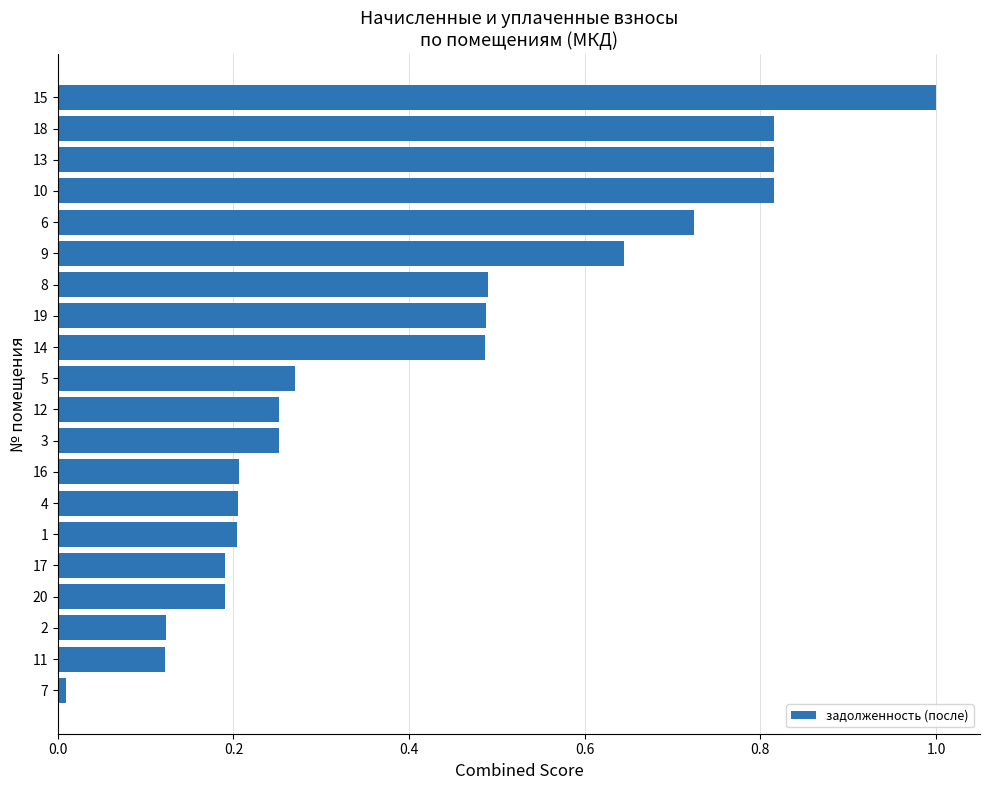

What is the change in value from 11 to 1?

+0.1